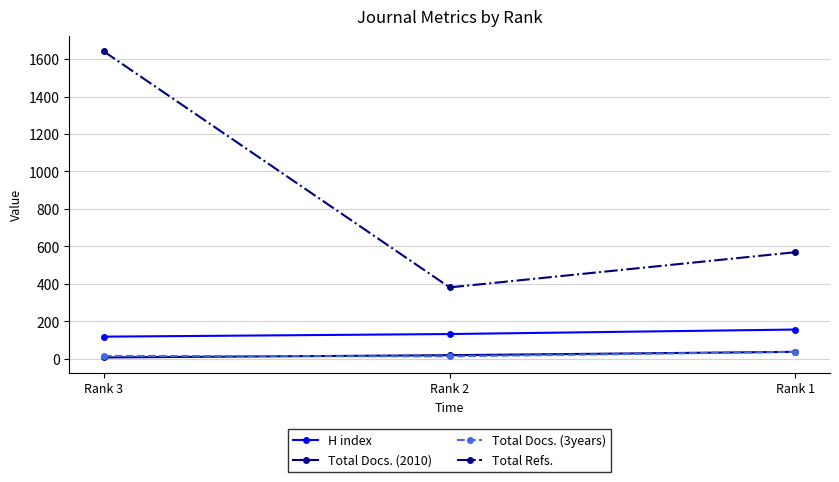

What is the total value across all series at Rank 2?

545